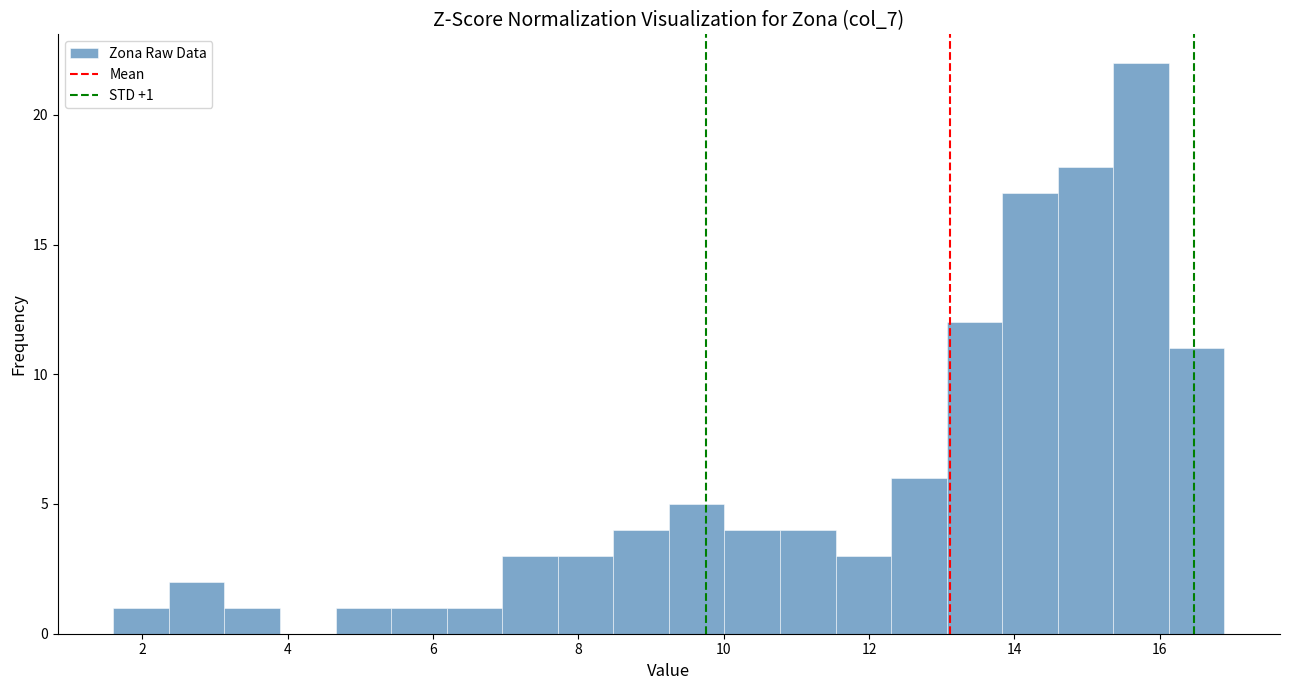

Read against the x-axis, roughly where is the centre of the tallest bar?

15.8